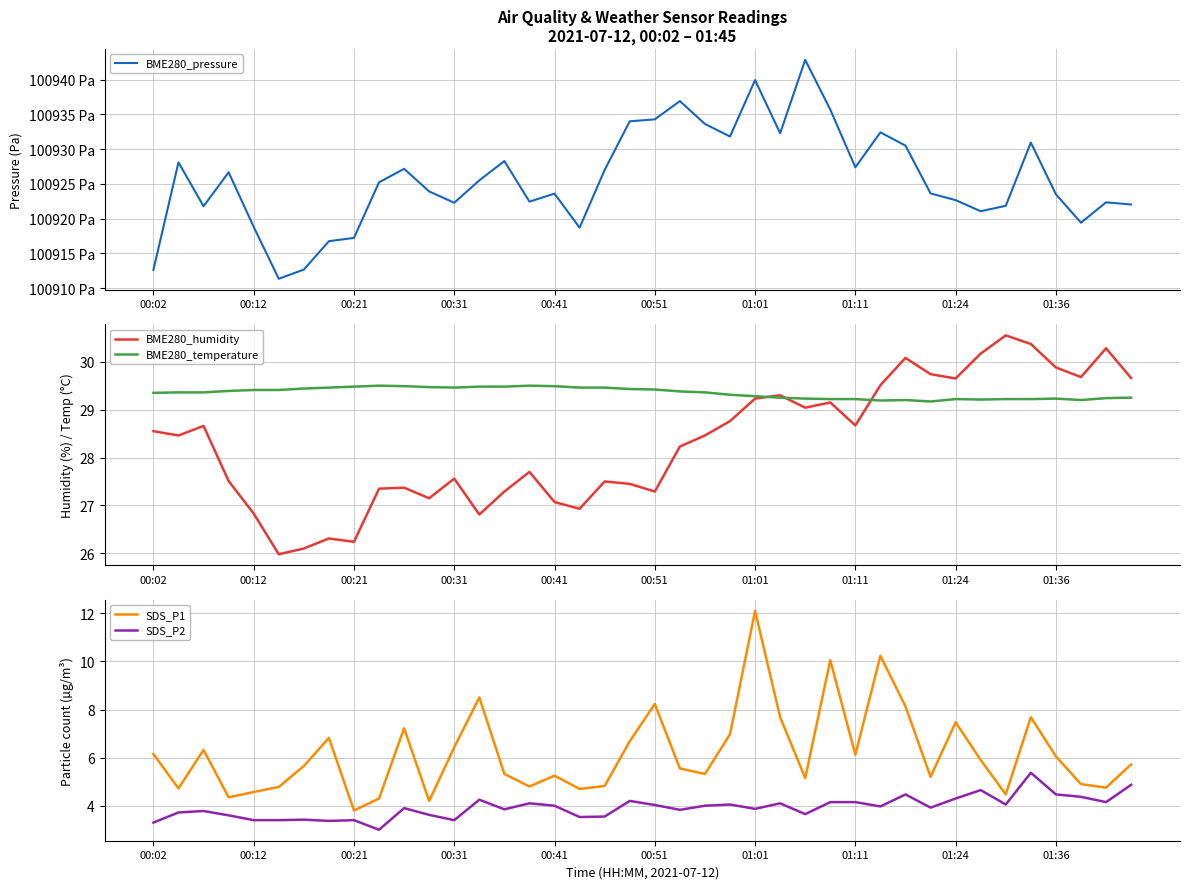

How many data points in BME280_pressure are above 100925?

20